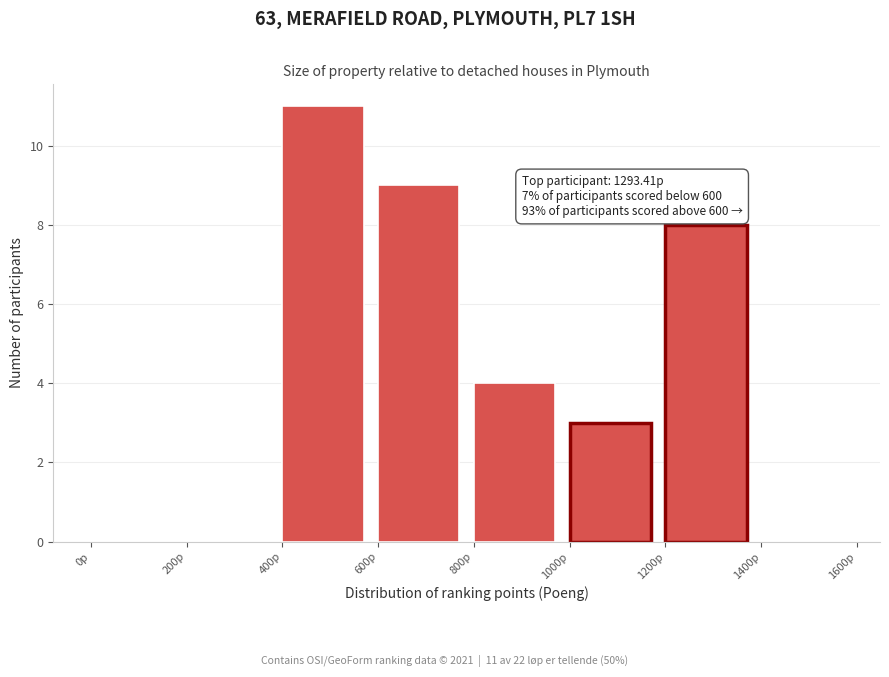

Which range on the x-axis has the tallest bar?

400 to 600